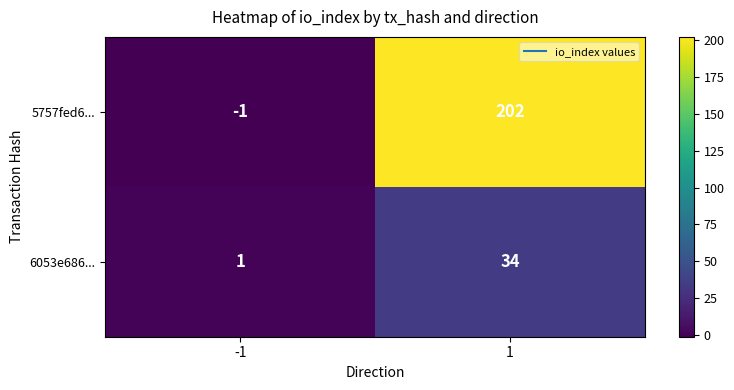

What is the greatest value displayed?

202